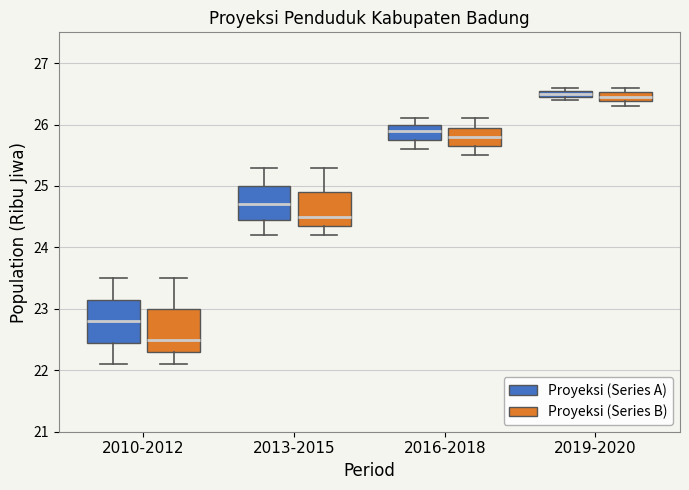

Where is the upper edge of the box for 2010-2012 (Proyeksi (Series A)) on the y-axis? The values are not printed on the chart, so give them approximately, as read against the axis.

23.2